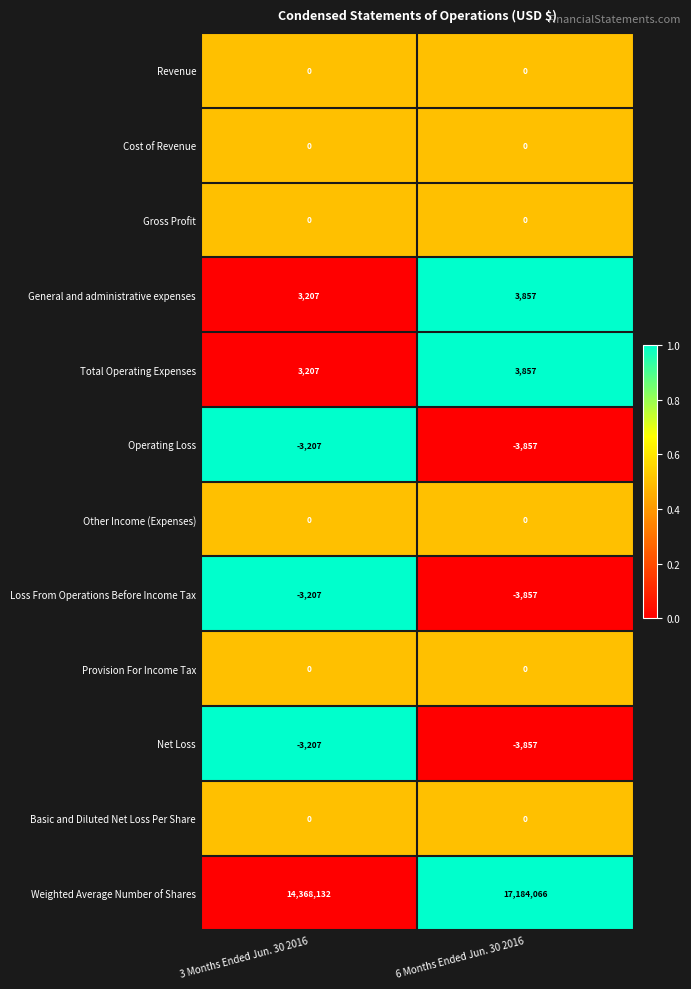

Reading right to left, list all the values displayed in this chart.

Revenue: 0	0
Cost of Revenue: 0	0
Gross Profit: 0	0
General and administrative expenses: 3857	3207
Total Operating Expenses: 3857	3207
Operating Loss: -3857	-3207
Other Income (Expenses): 0	0
Loss From Operations Before Income Tax: -3857	-3207
Provision For Income Tax: 0	0
Net Loss: -3857	-3207
Basic and Diluted Net Loss Per Share: 0	0
Weighted Average Number of Shares: 17184066	14368132